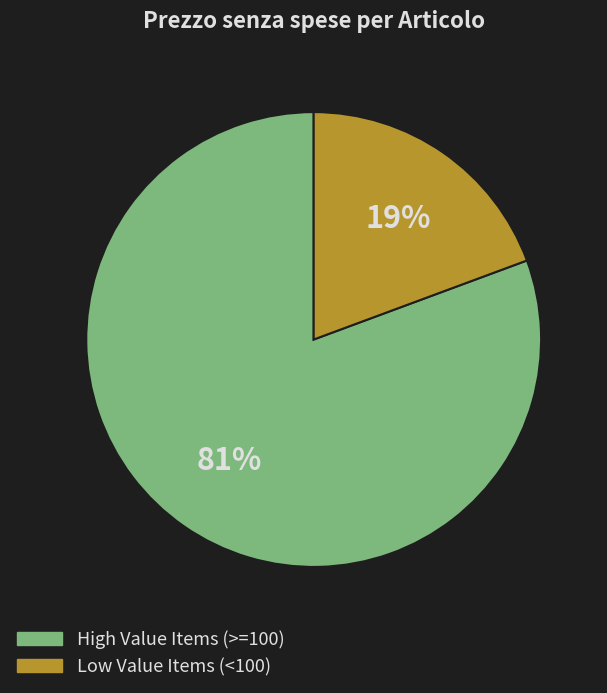

Does any single category account for the majority?

Yes